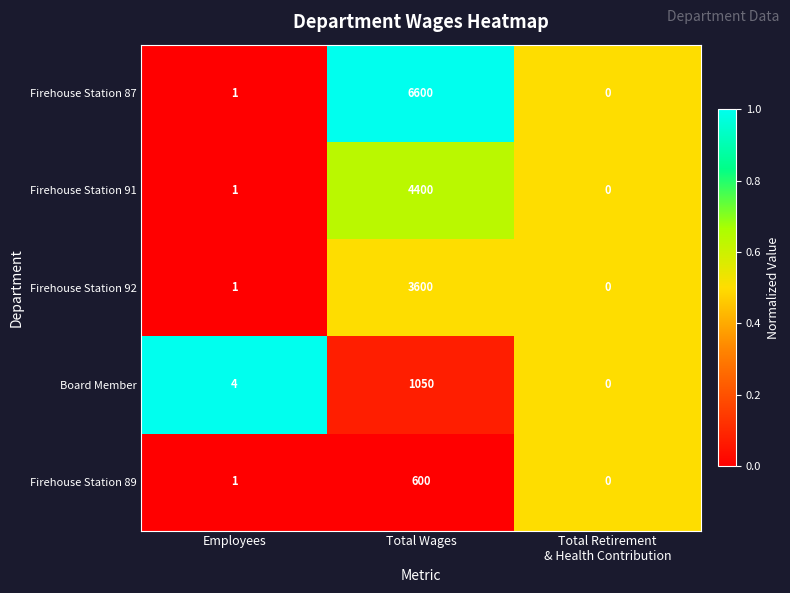

Between Employees and Total Retirement
& Health Contribution, which series saw the biggest shift?

Board Member